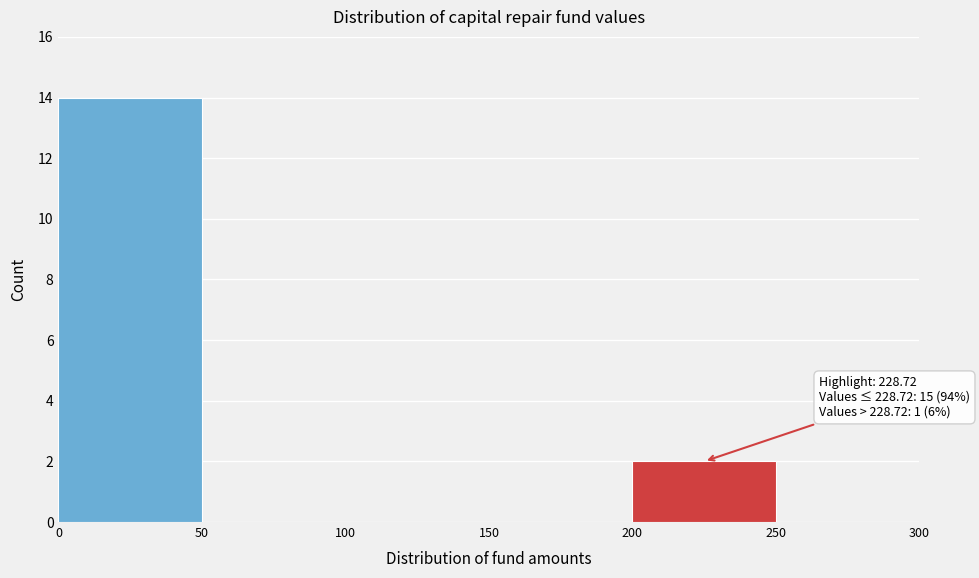

Which range on the x-axis has the tallest bar?

0 to 50